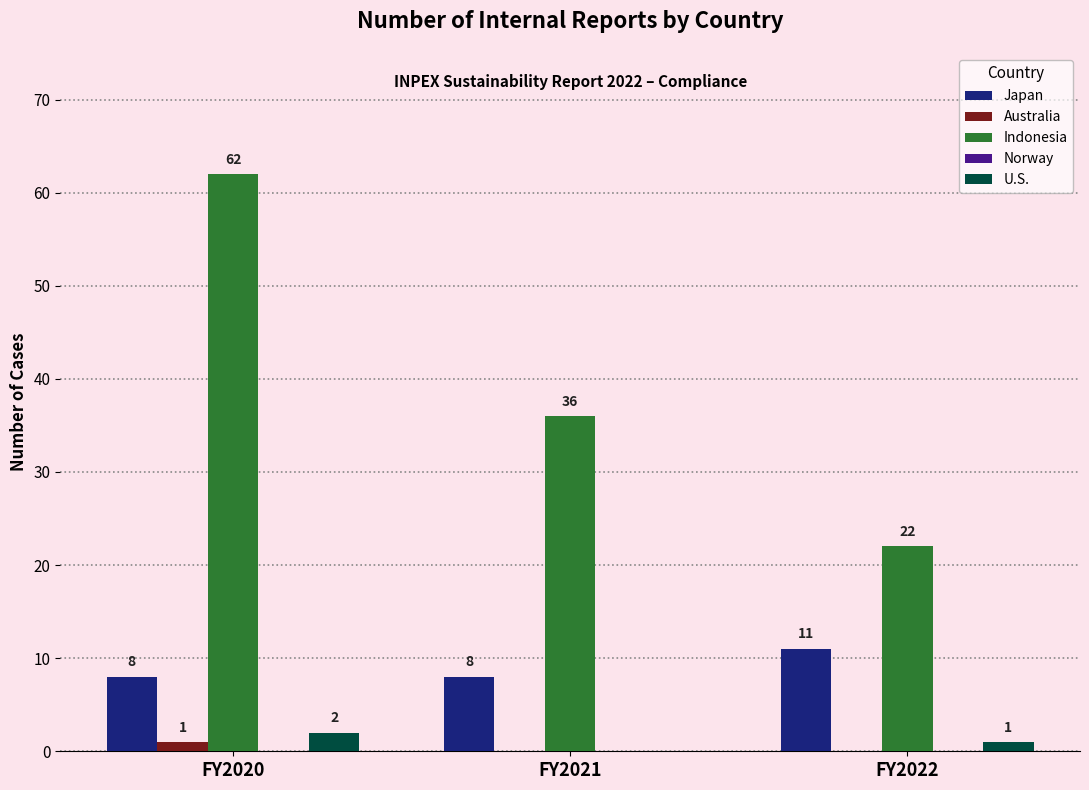

What is the total value across all series at FY2022?

34